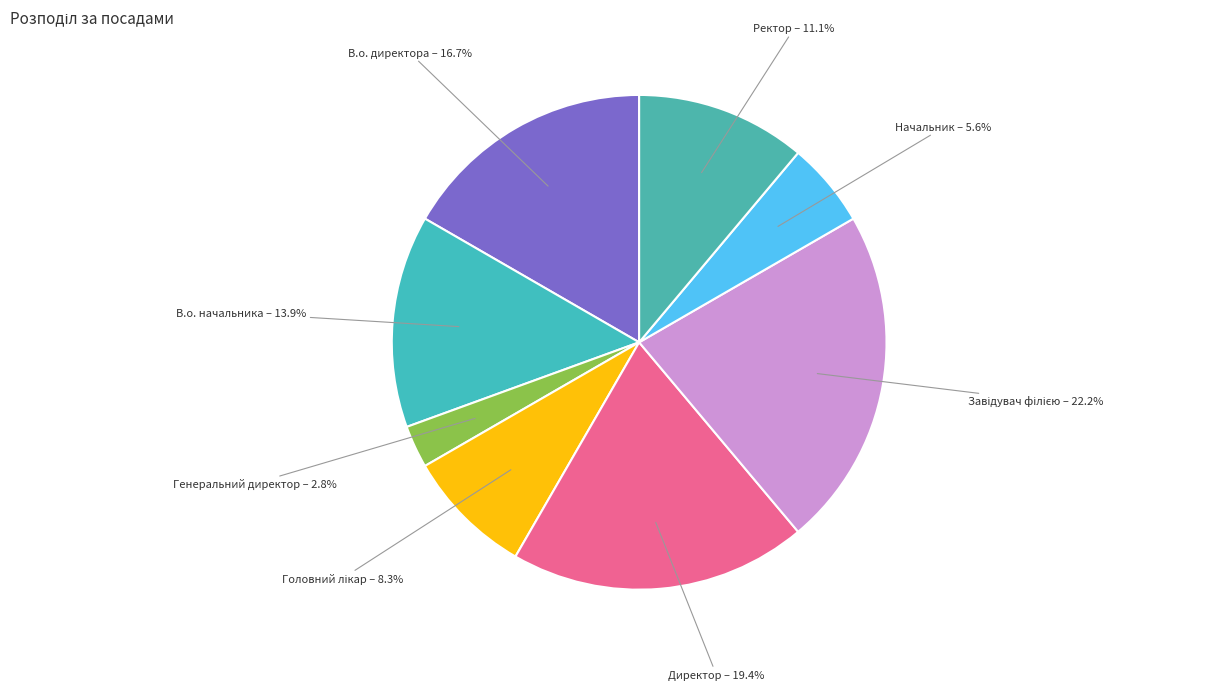

What percentage is the Директор slice, to the nearest percent?

19%